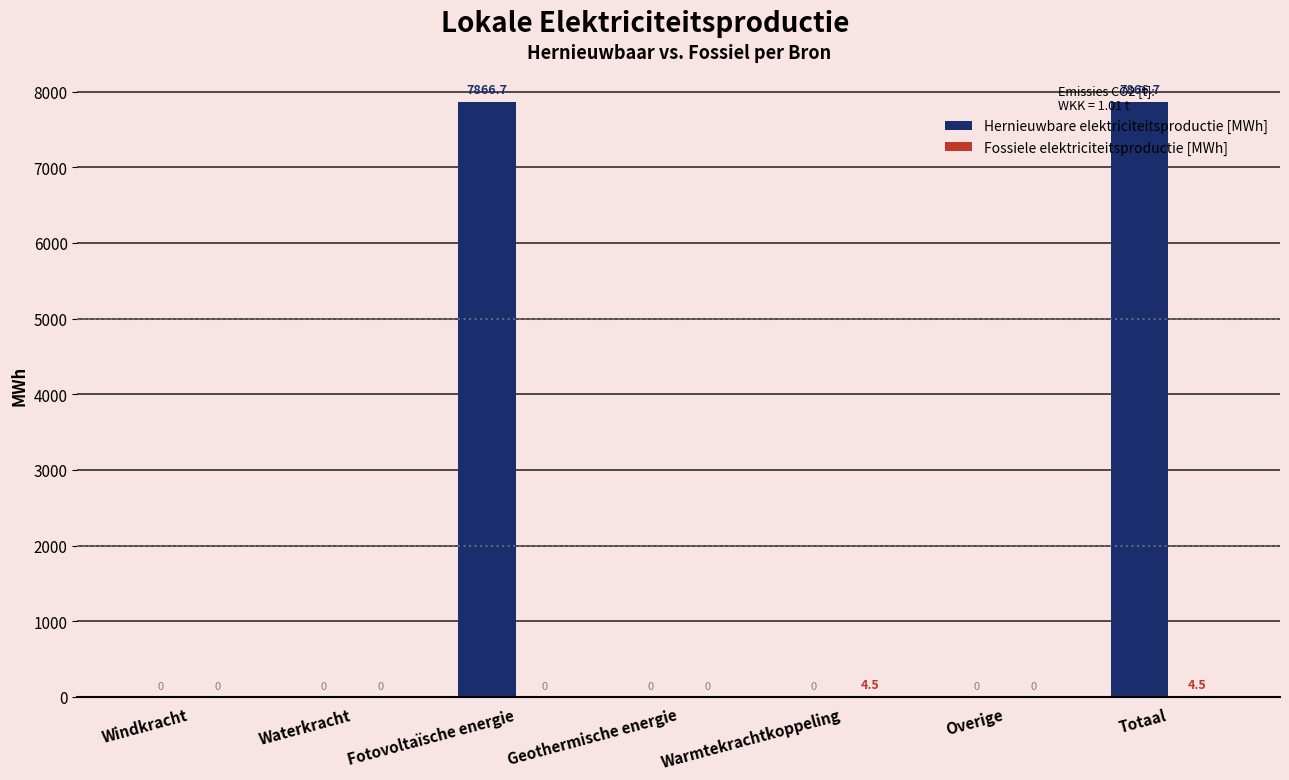

How many groups of bars are there?

7